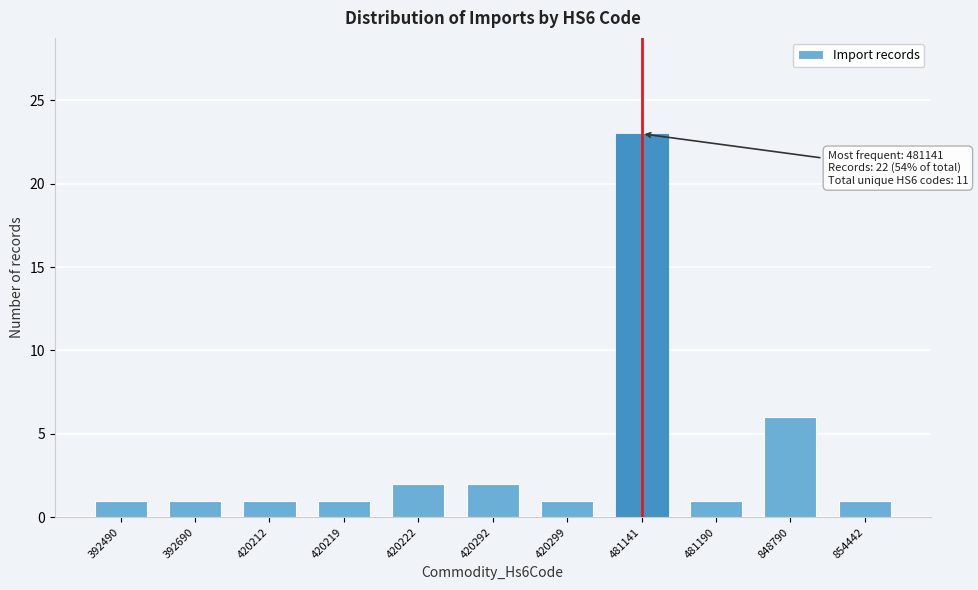

Reading right to left, list all the values displayed in this chart.

1	6	1	23	1	2	2	1	1	1	1